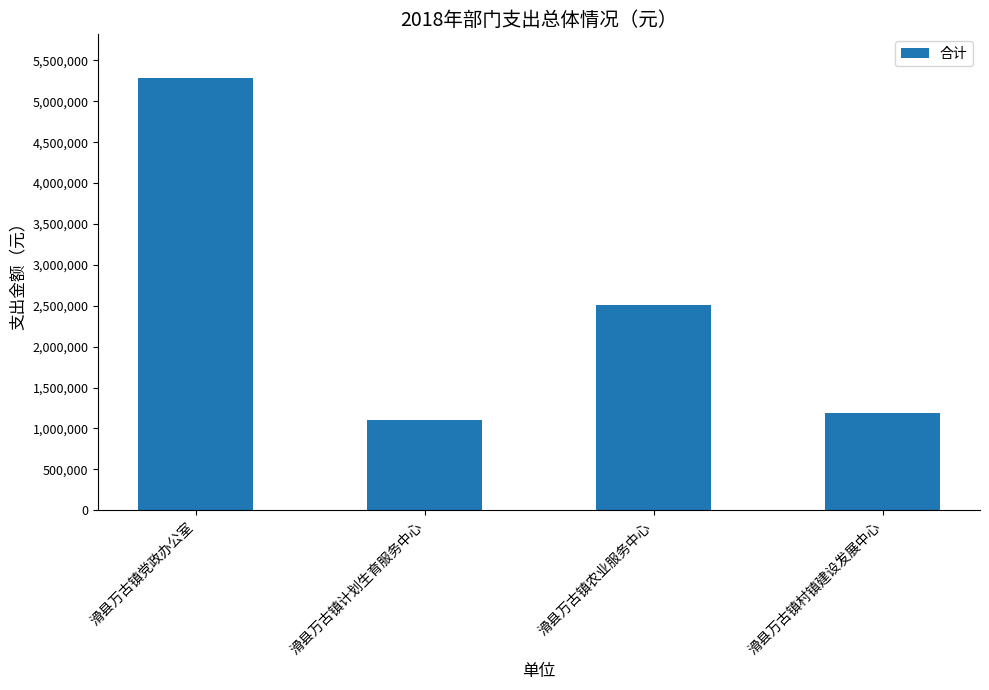

What position from the left is 滑县万古镇计划生育服务中心?

2